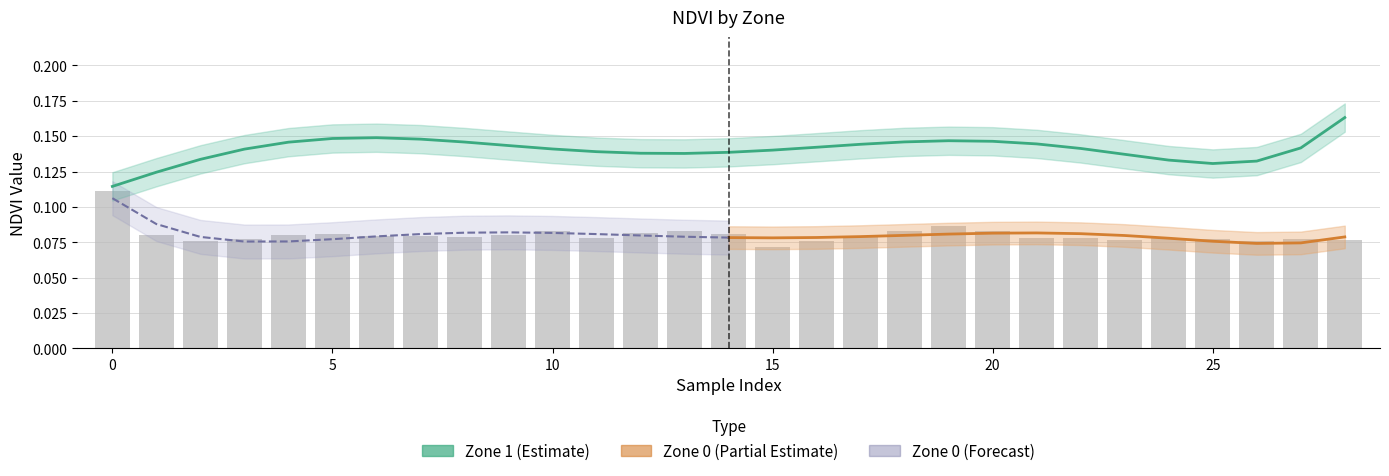

The value at 25 is 0.1. True or false?

True